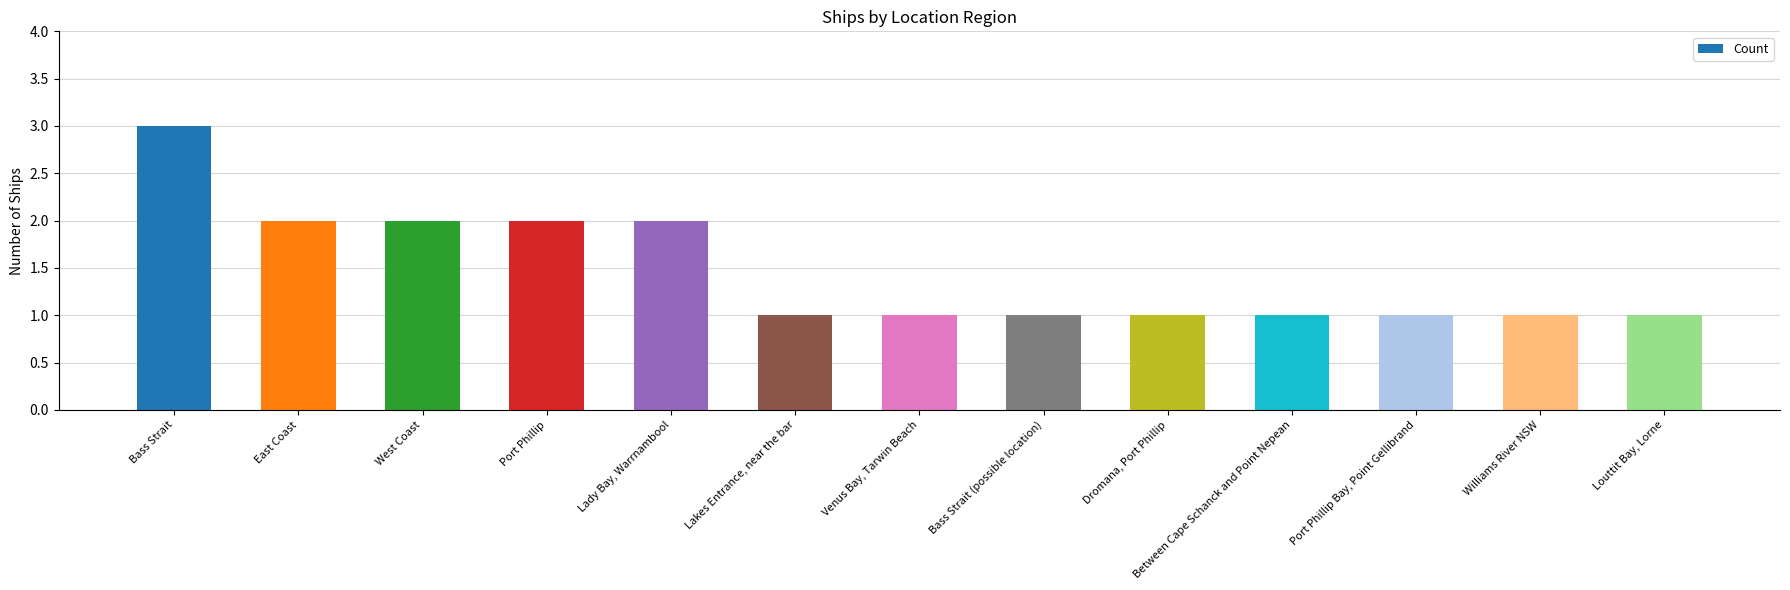

What is the label of the 4th bar from the left?

Port Phillip